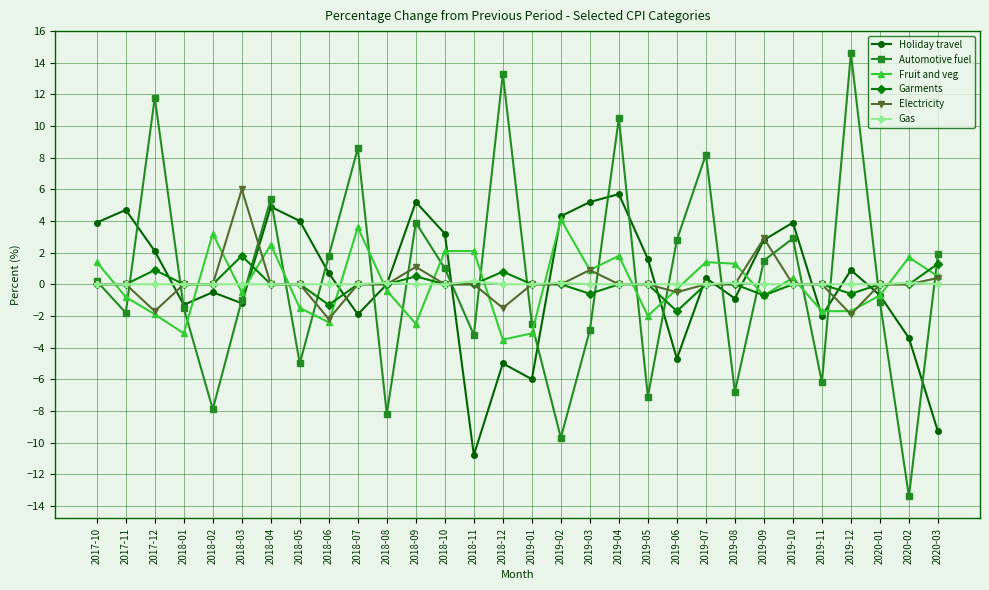

True or false: Garments has a value of -0.6 at 2019-12.

True